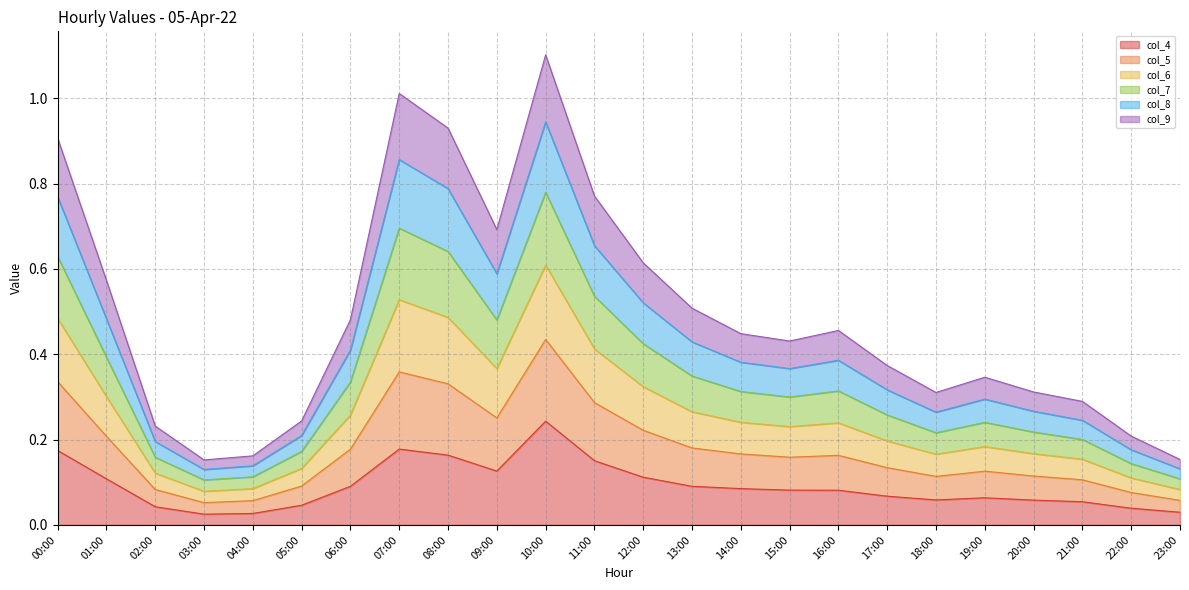

Where is the first local maximum for col_9?

07:00